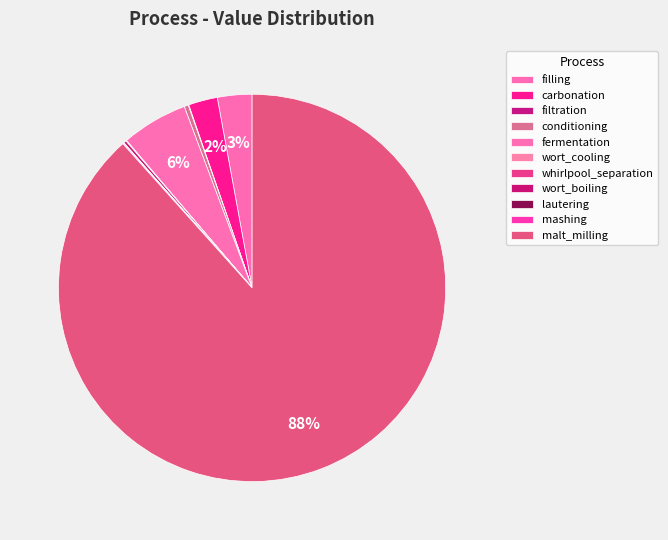

What is the change in value from fermentation to mashing?

-25.5